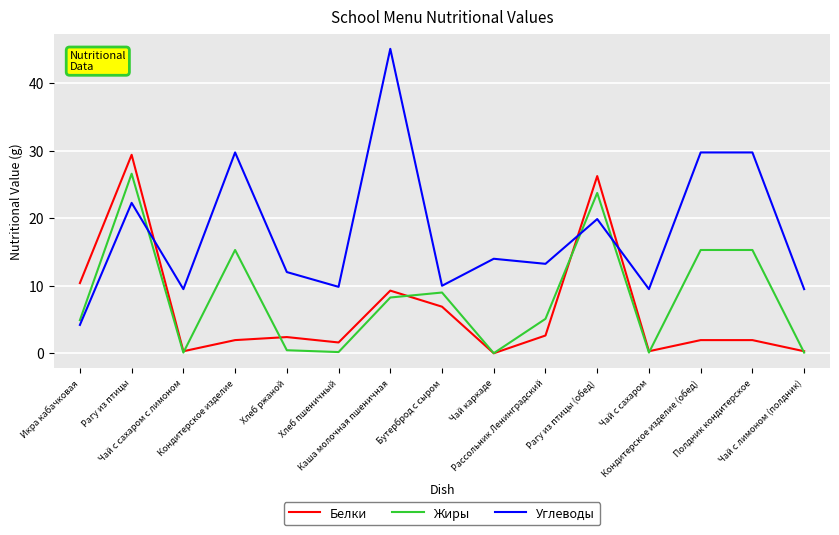

How many interior local valleys does the Углеводы series have?

5